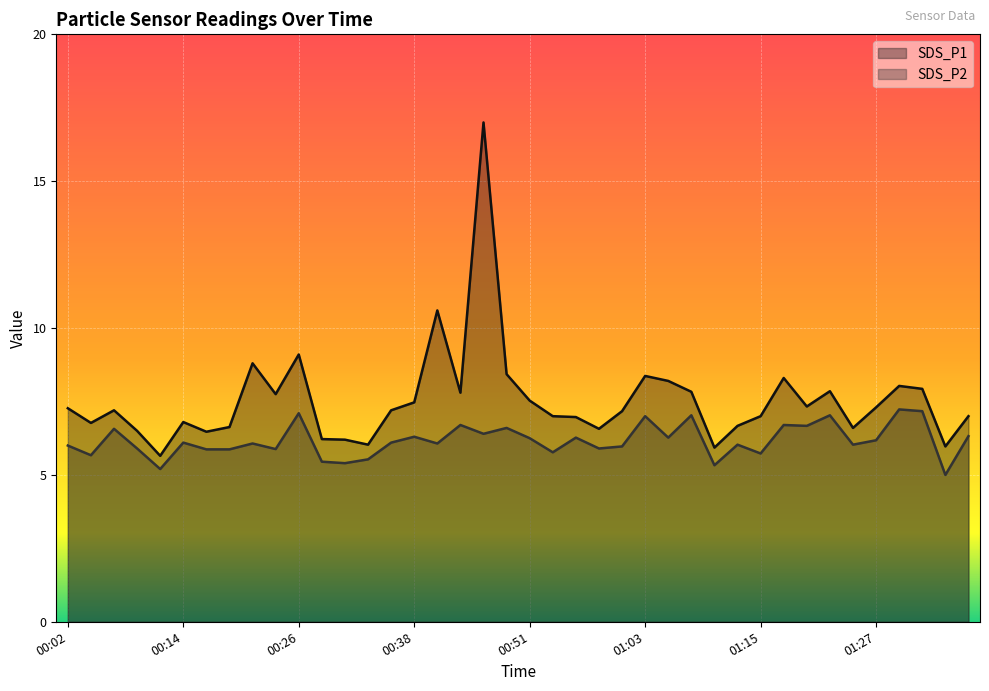

Which series changed the most between 00:41 and 01:32?

SDS_P1